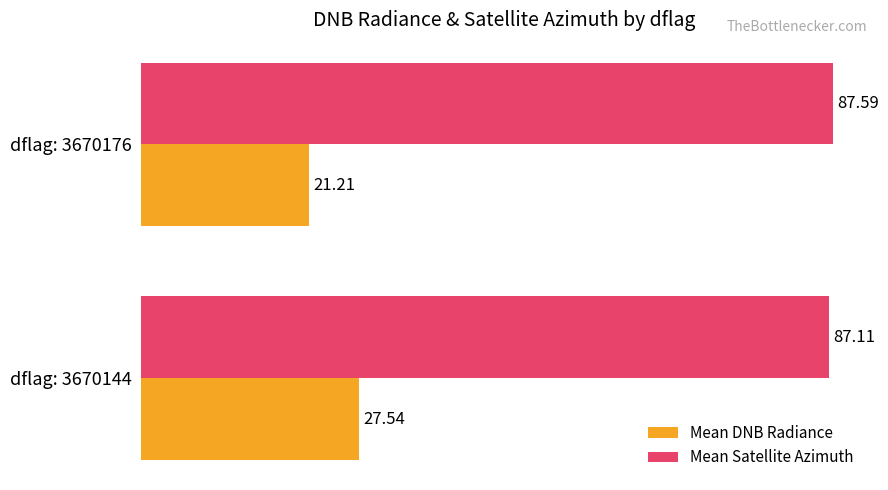

Which series has the largest range (max minus min)?

Mean DNB Radiance